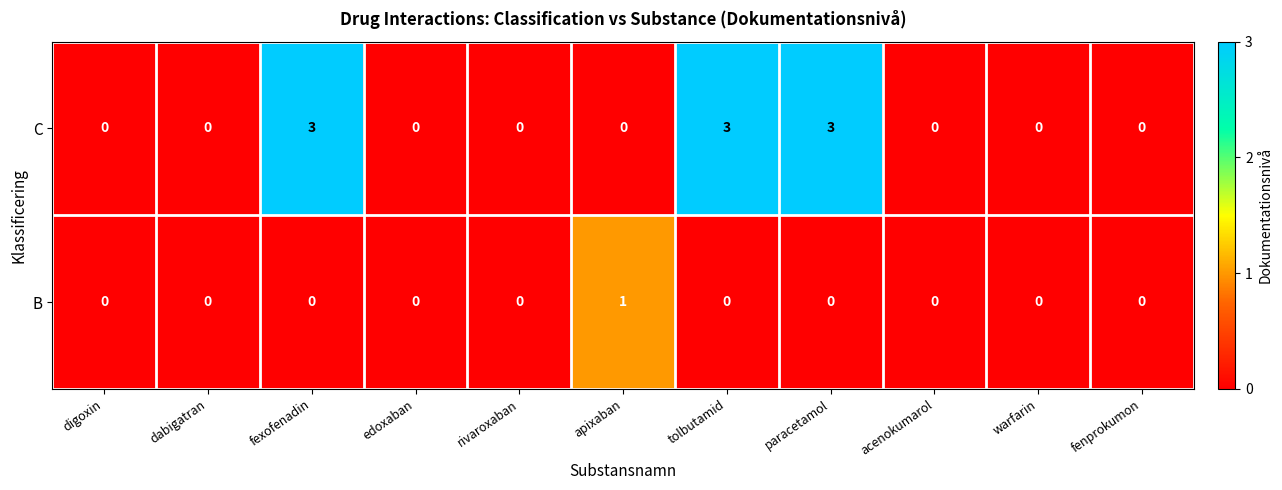

List the series in order of their overall mean, lowest first.

B, C